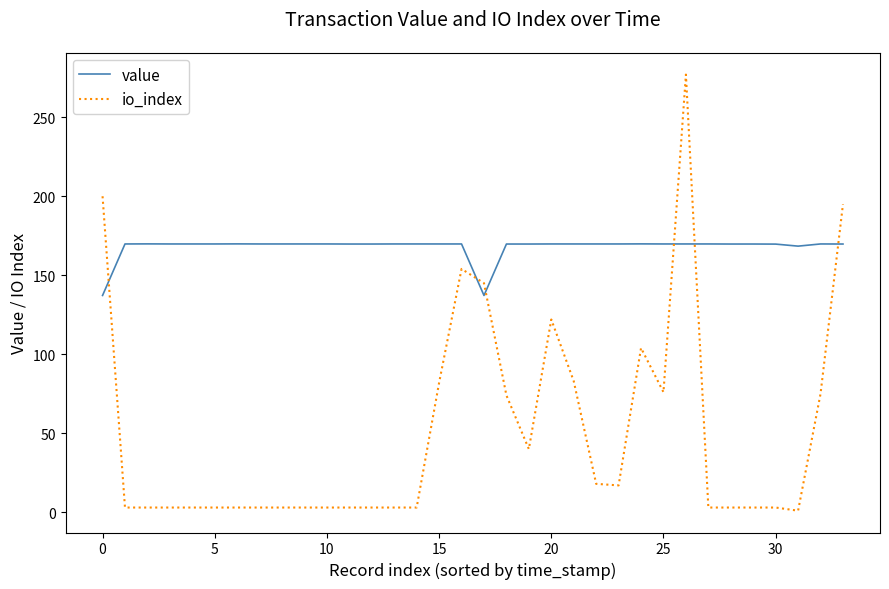

What are all the series names shown in the legend?

value, io_index